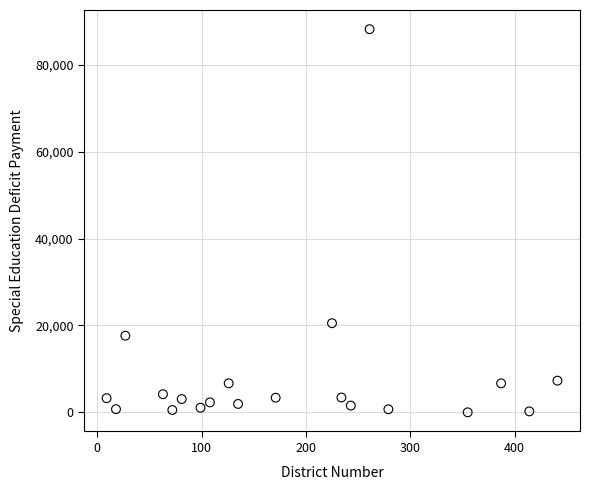

What Y value in the scatter plot is closest to 44099?

20511